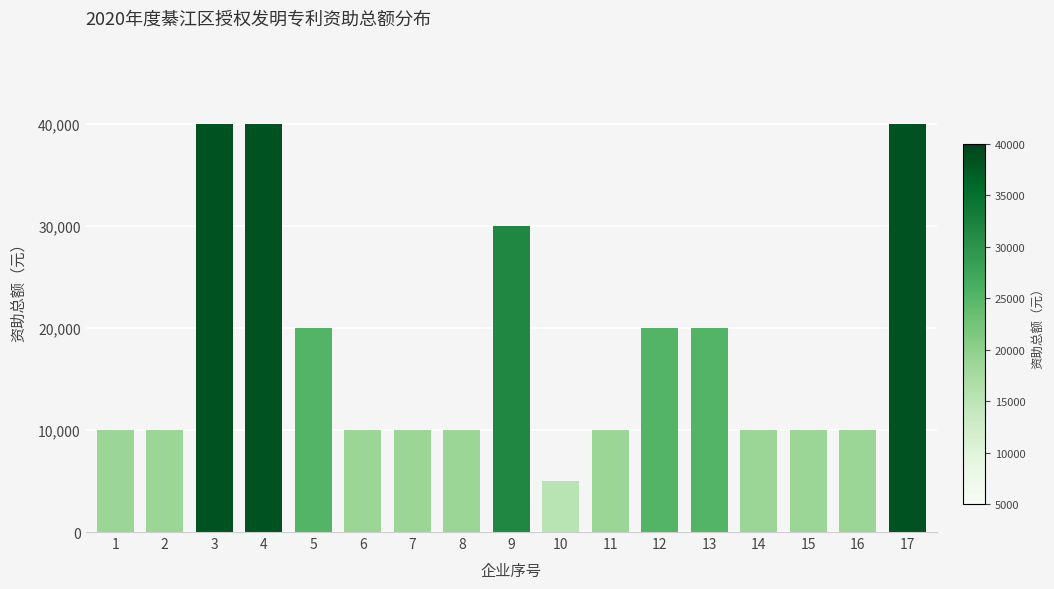

Reading left to right, what are all the values shown in this chart?

1=10000	2=10000	3=40000	4=40000	5=20000	6=10000	7=10000	8=10000	9=30000	10=5000	11=10000	12=20000	13=20000	14=10000	15=10000	16=10000	17=40000